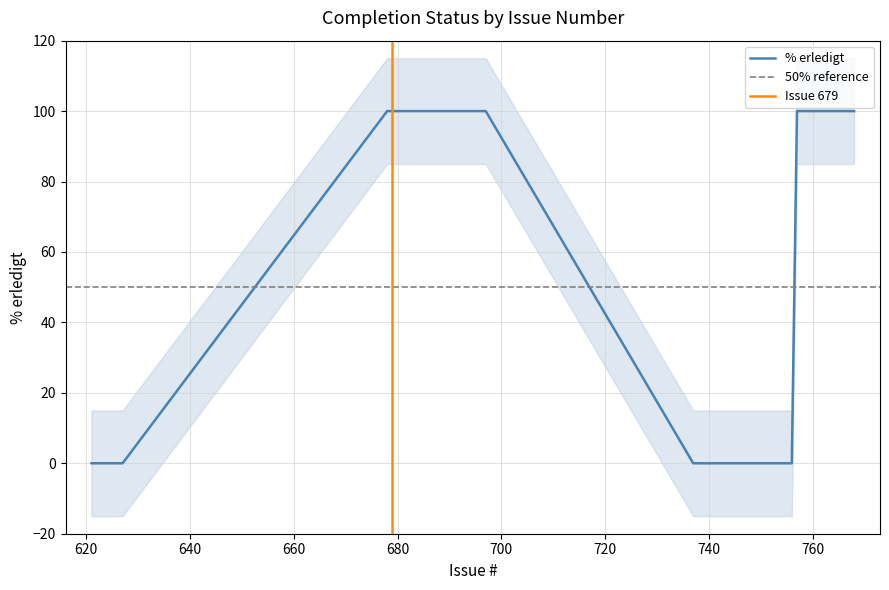

At which category does the chart reach its minimum across all series?

756